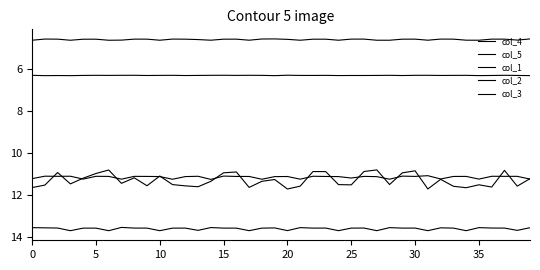

Does the chart display data point markers on the line(s)?

No